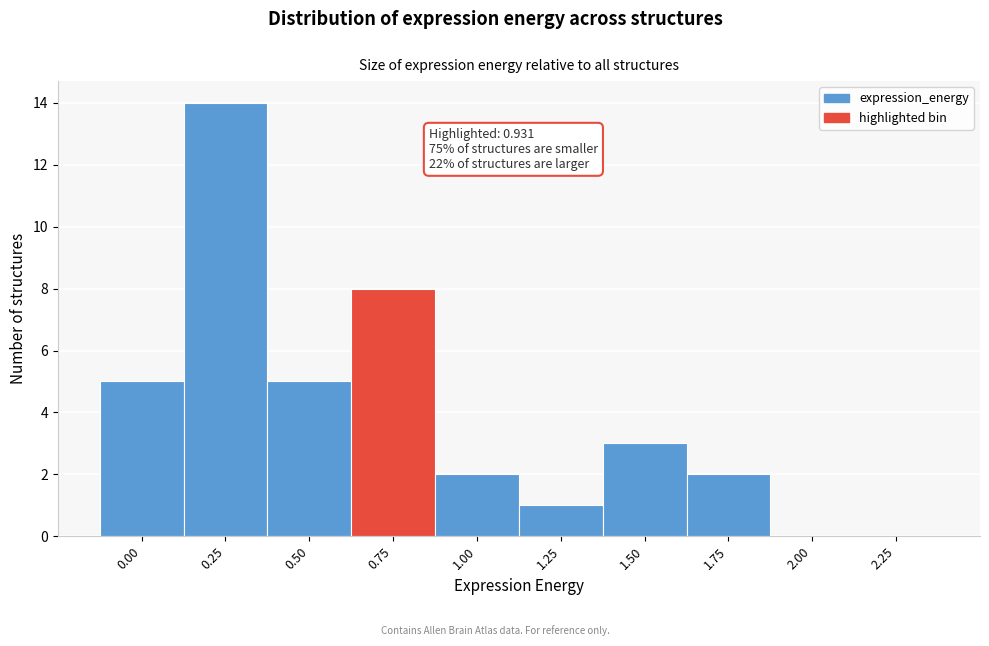

Reading left to right, transcribe all the data shown in this chart.

0.00=5	0.25=14	0.50=5	0.75=8	1.00=2	1.25=1	1.50=3	1.75=2	2.00=0	2.25=0